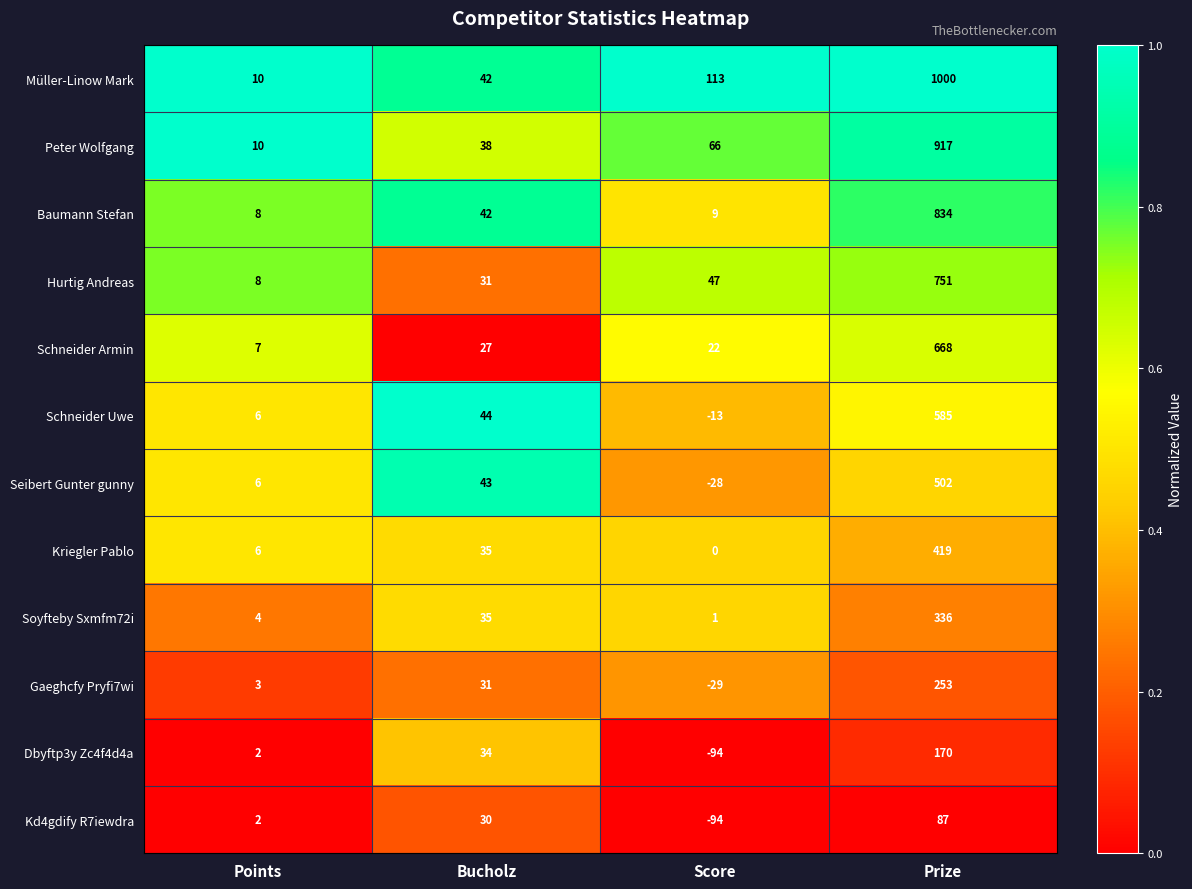

Is it true that Peter Wolfgang equals 42 at Score?

False